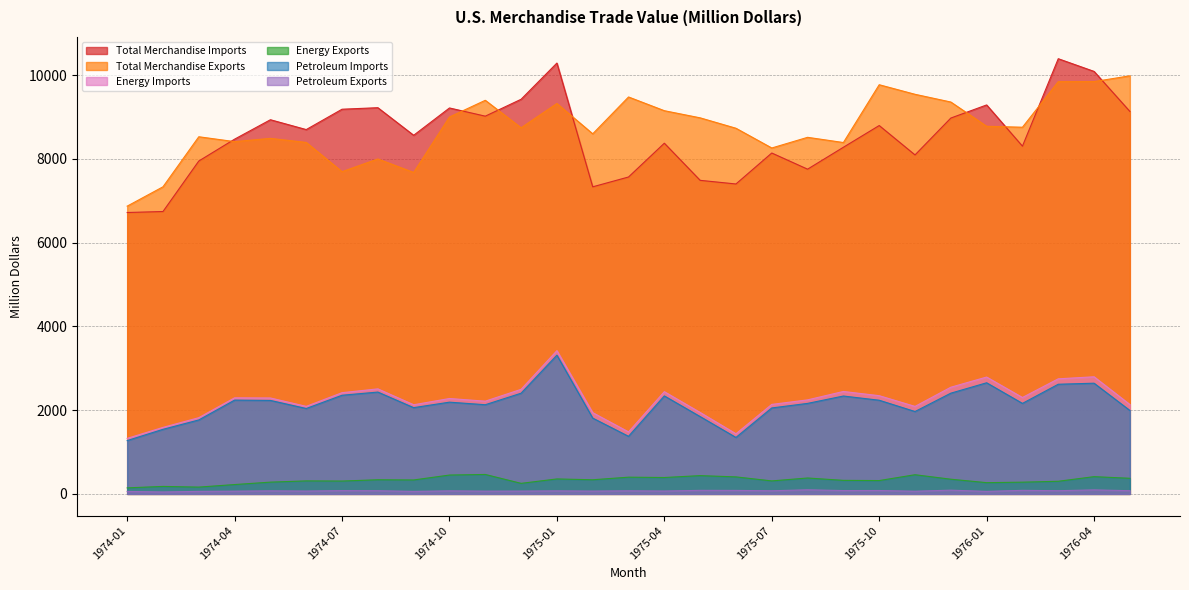

Is the value of Energy Imports at 1974-05 greater than the value of Total Merchandise Exports at 1974-05?

No